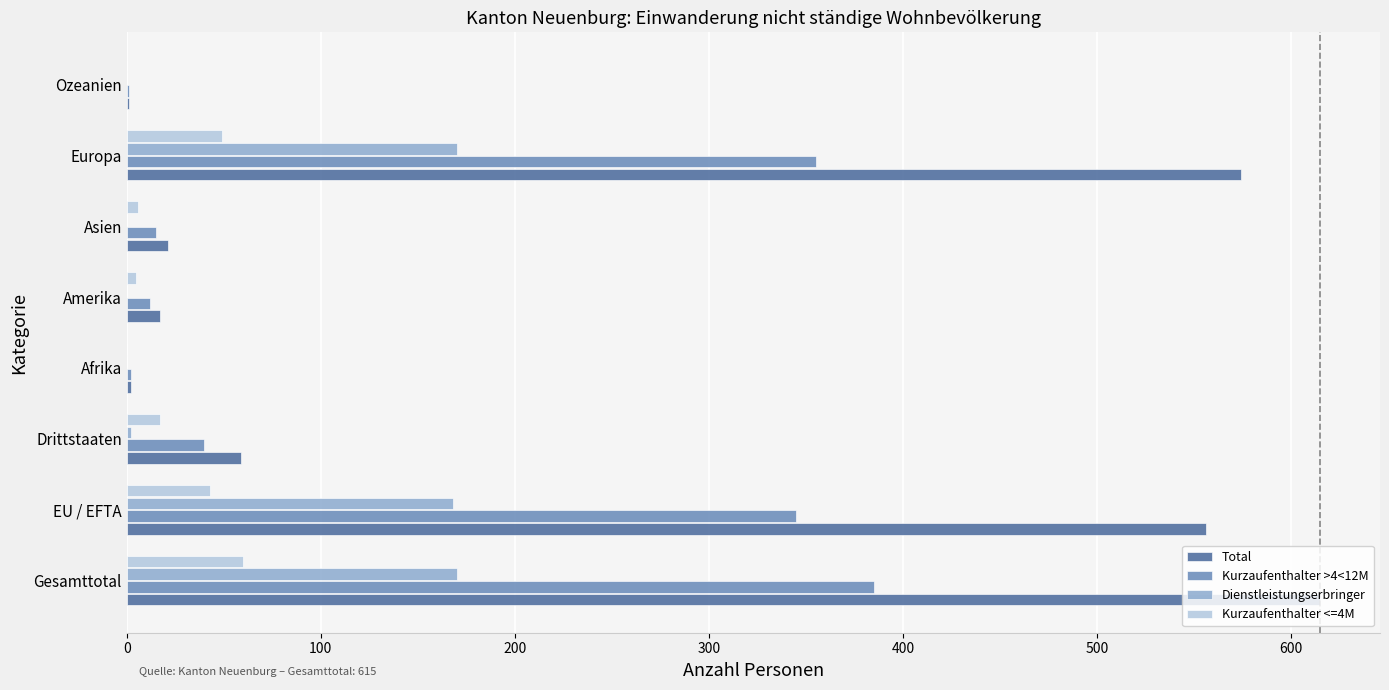

Which label corresponds to the largest value in the chart?

Gesamttotal